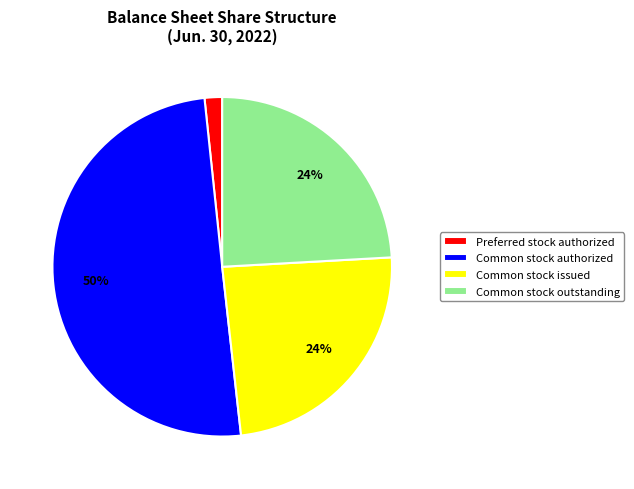

The Preferred stock authorized slice represents 15% of the pie. True or false?

False